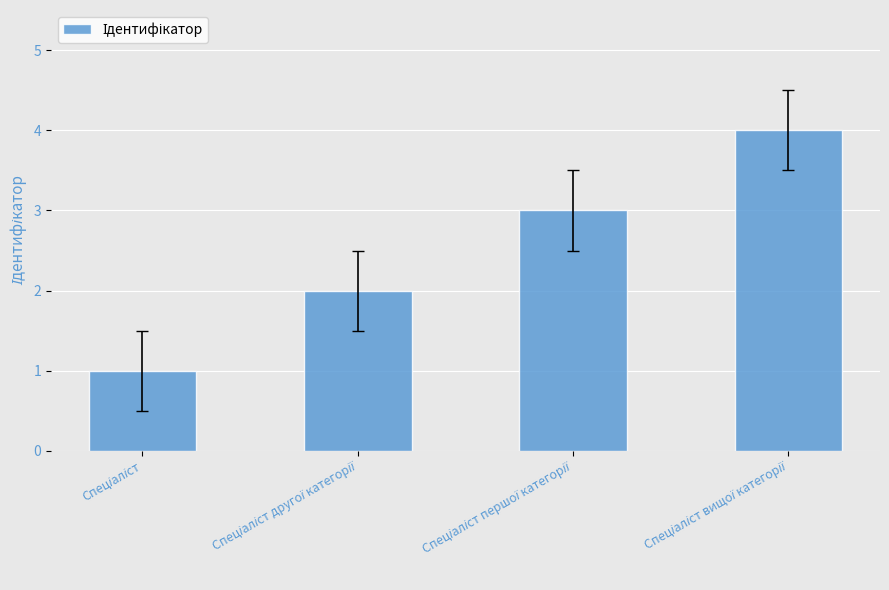

What is the difference between the maximum and minimum values?

3